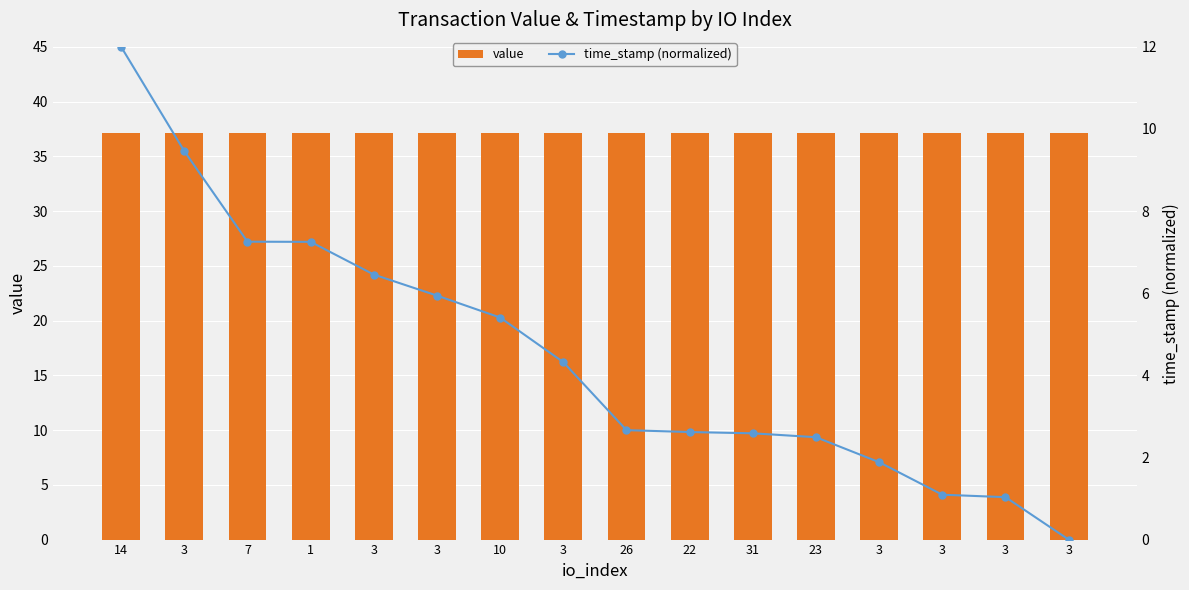

How many distinct data groups are displayed?

2